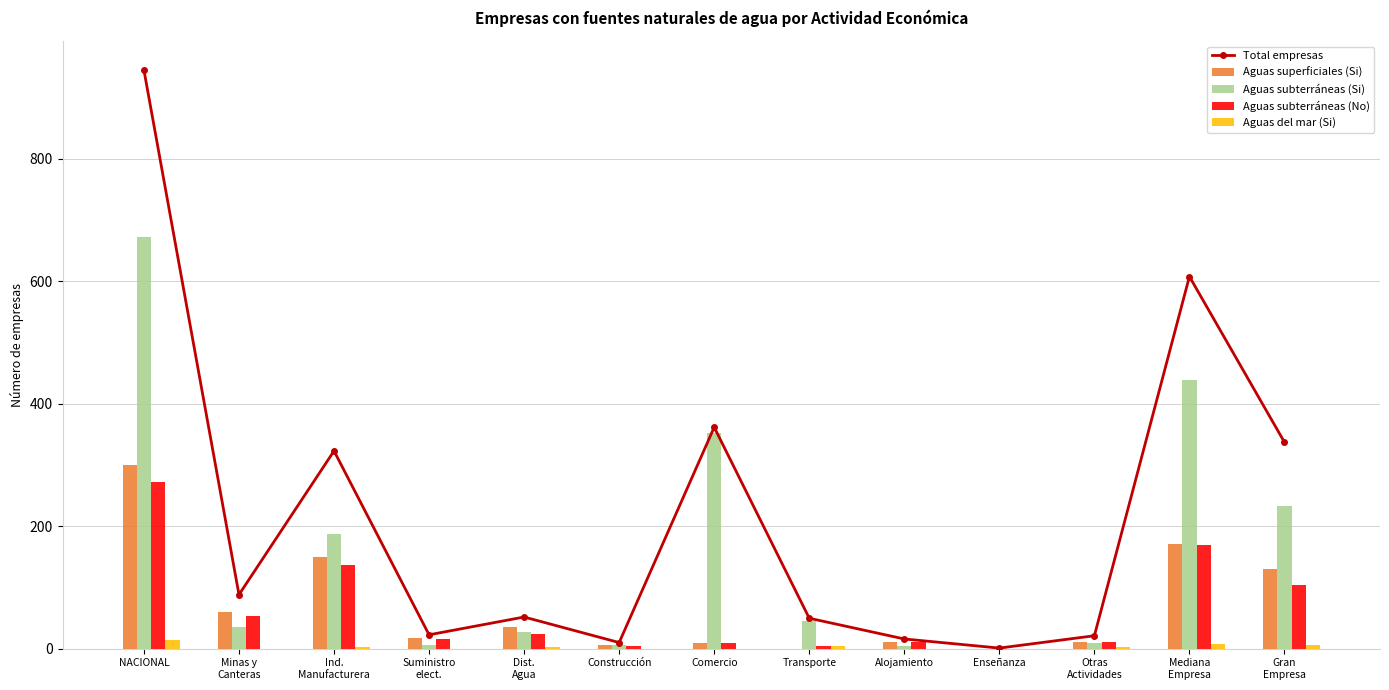

Which category has the highest value in the Total empresas series?

NACIONAL